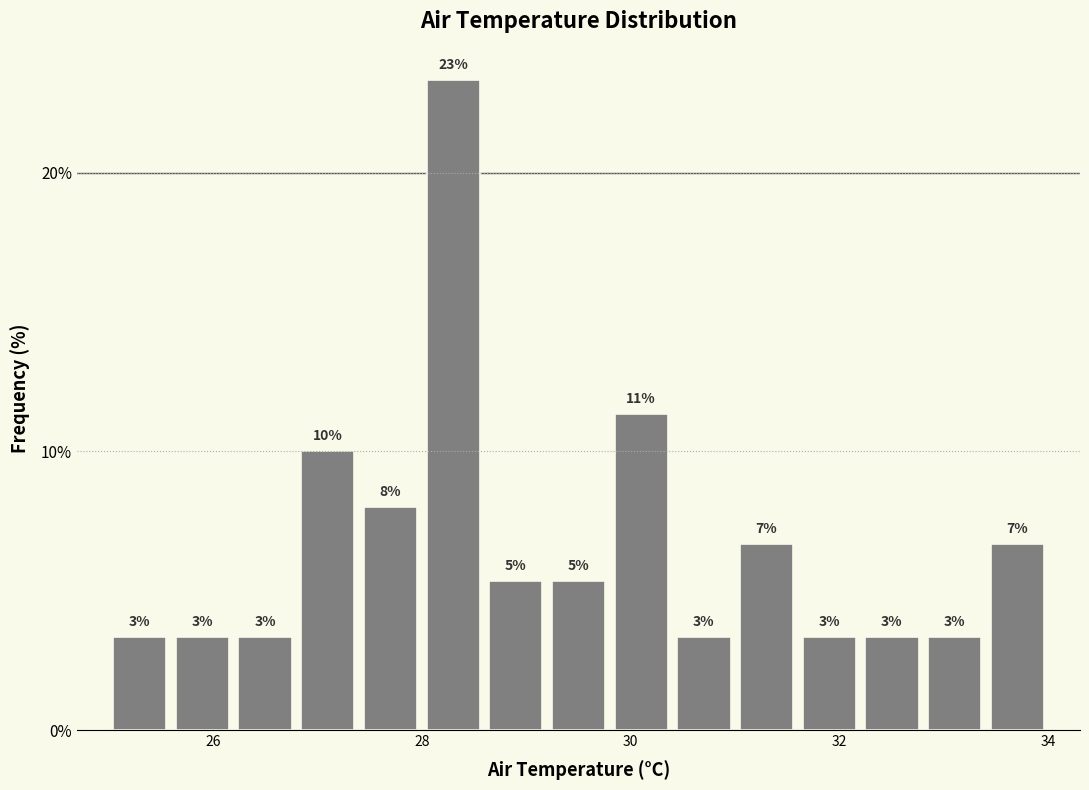

Around what value on the x-axis is the tallest bar? Give the approximate position of its centre, as read against the axis.

28.4